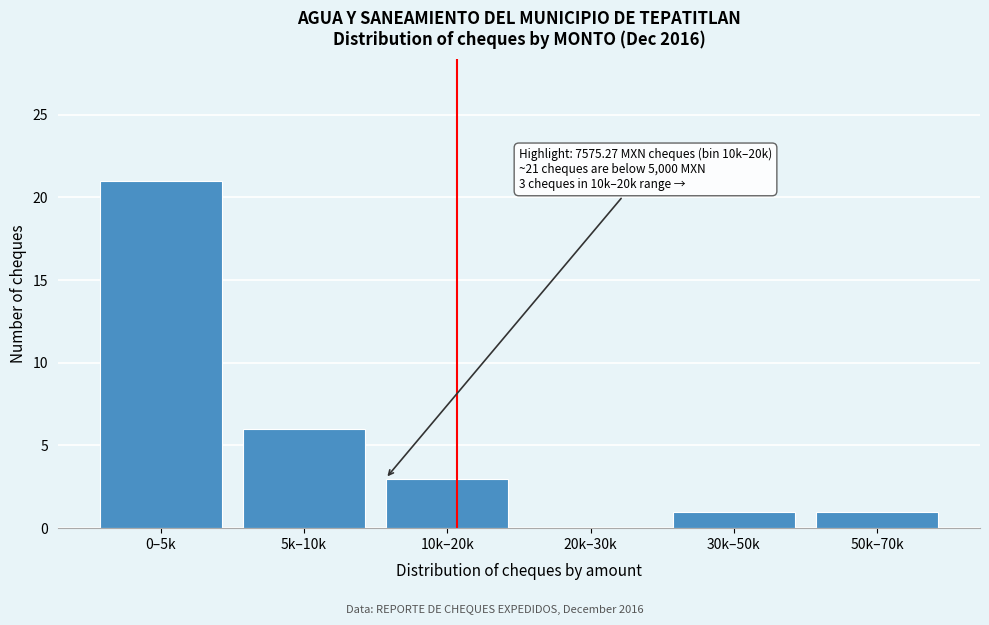

Reading left to right, what are all the values shown in this chart?

0–5k=21	5k–10k=6	10k–20k=3	20k–30k=0	30k–50k=1	50k–70k=1